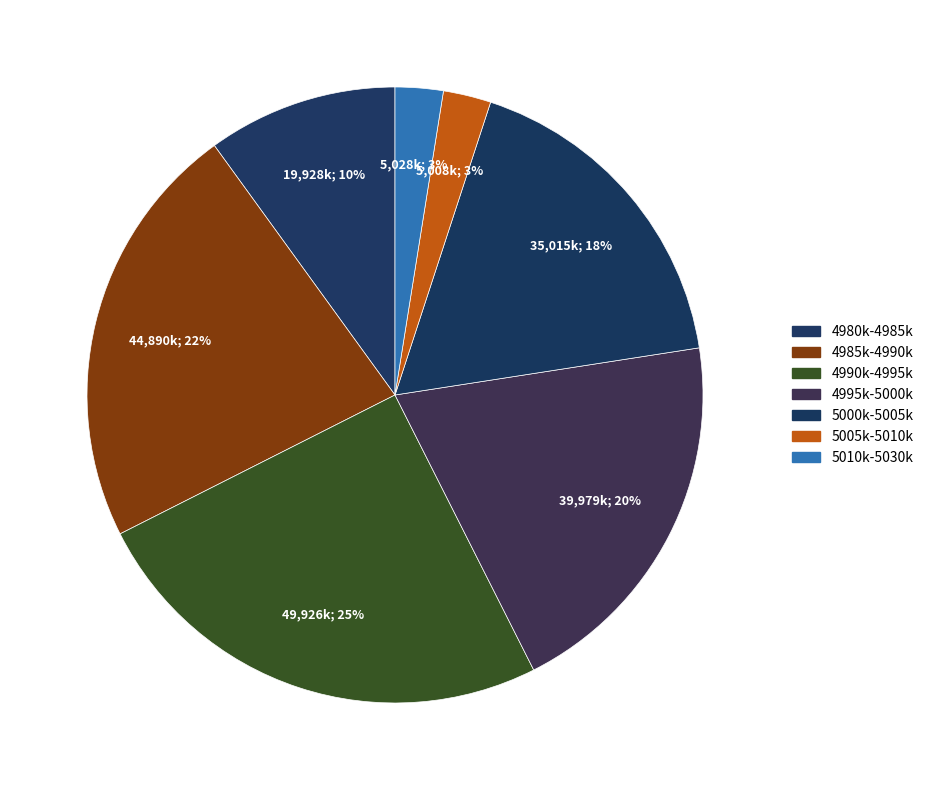

How many segments does this pie chart have?

7